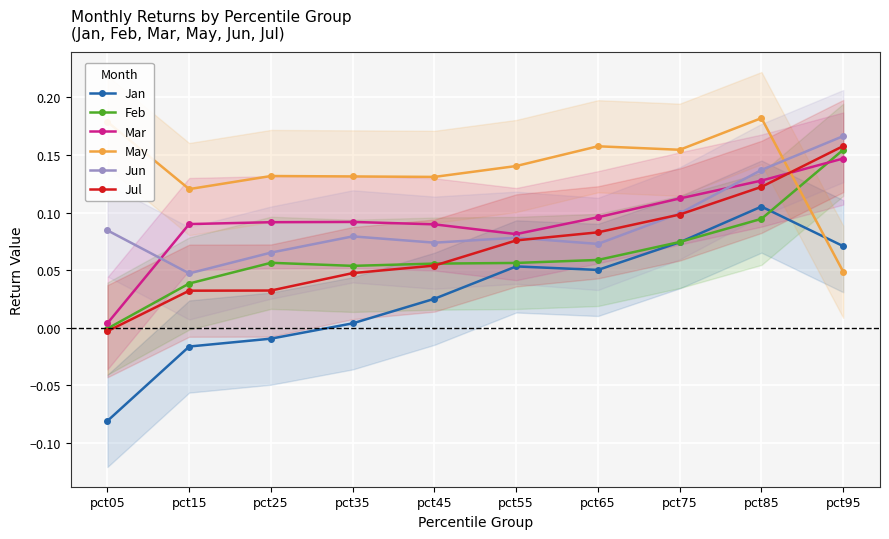

What is the total value across all series at pct65?

0.5